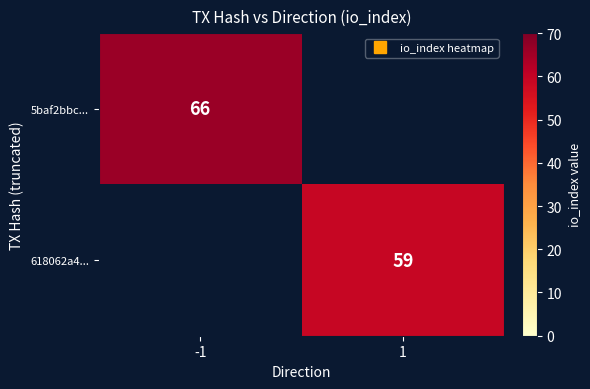

Which category has the highest value across all series?

-1